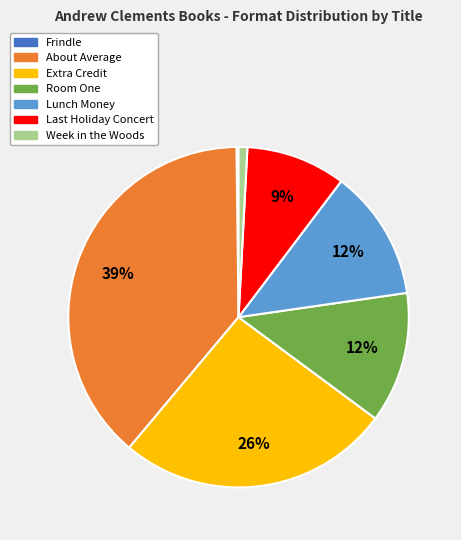

Is there any slice that represents more than half of the pie?

No